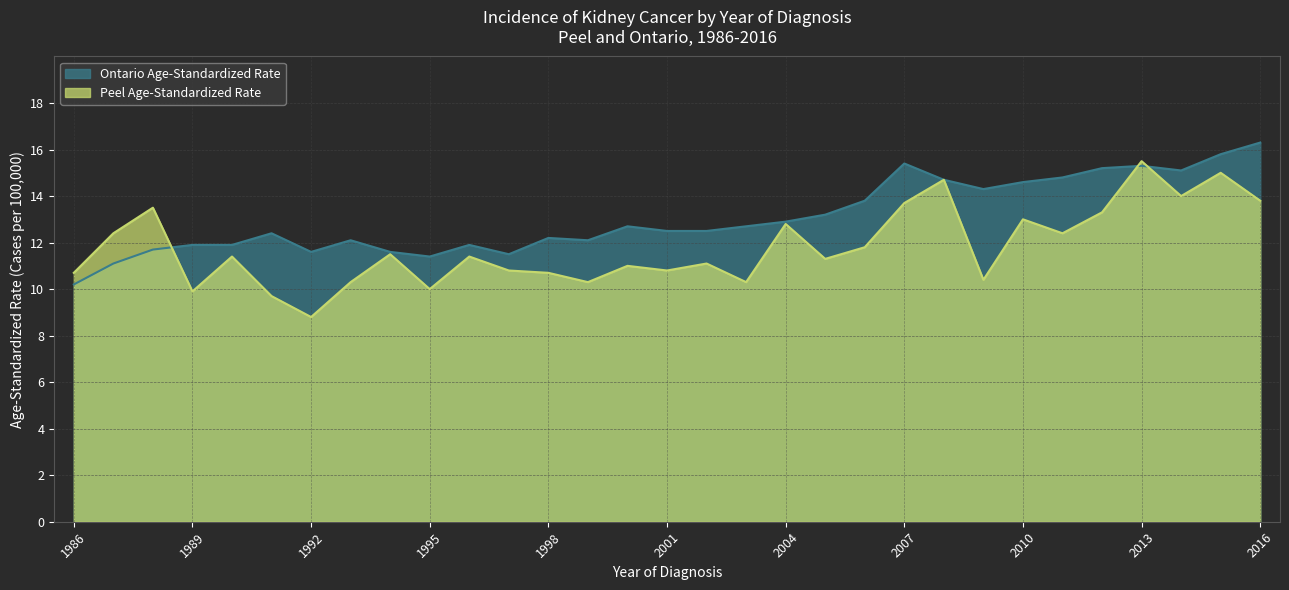

What is the sum of the Peel Age-Standardized Rate values at 2010 and 2006?

24.8